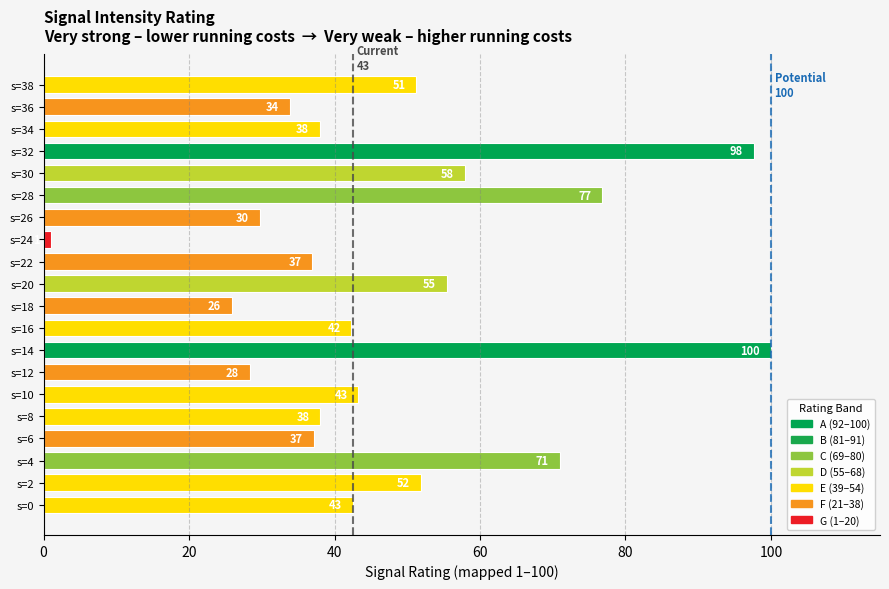

The value at s=16 is 42.3. True or false?

True